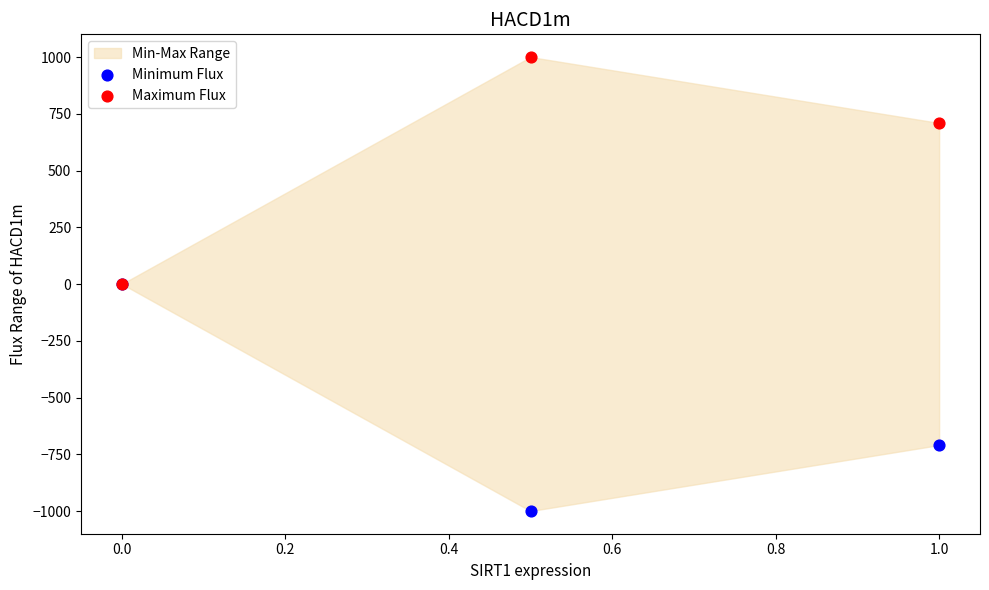

In the Minimum Flux series, what Y value is closest to -500?

-709.5